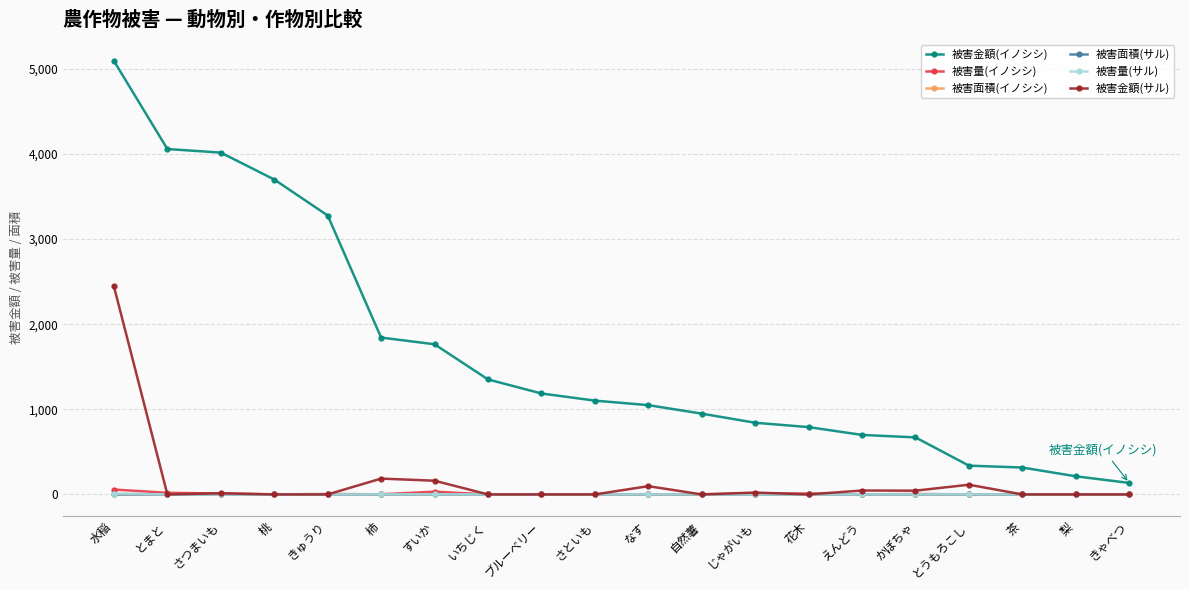

Which series has the largest total across all categories?

被害金額(イノシシ)